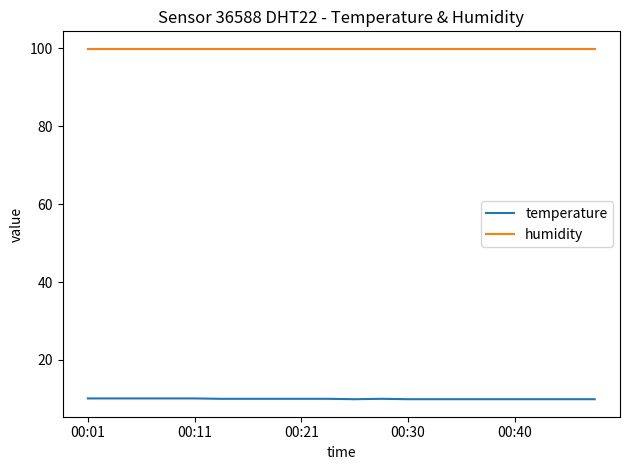

Rank the series by their average value, from lowest to highest.

temperature, humidity